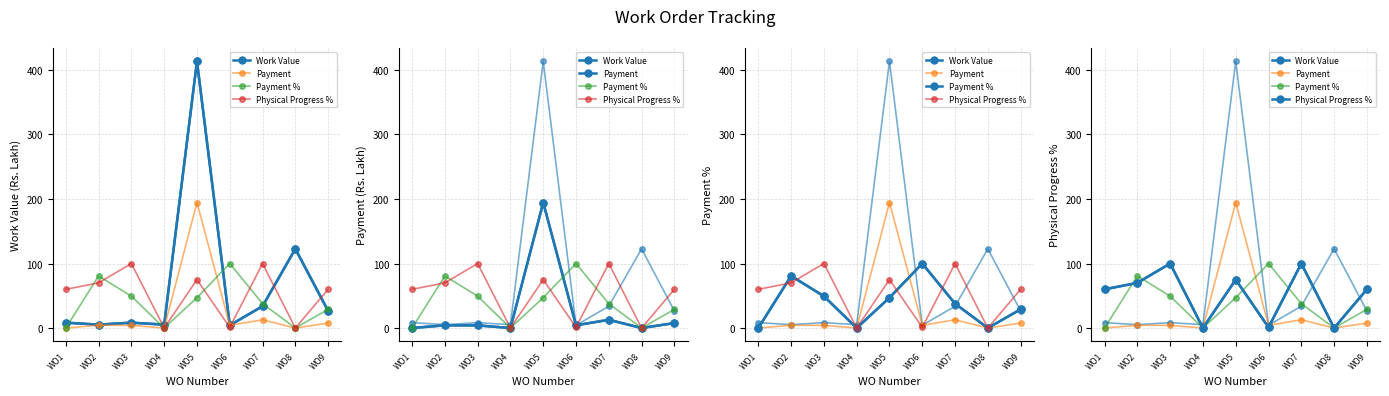

Read the Work Value value at WO8.

122.7